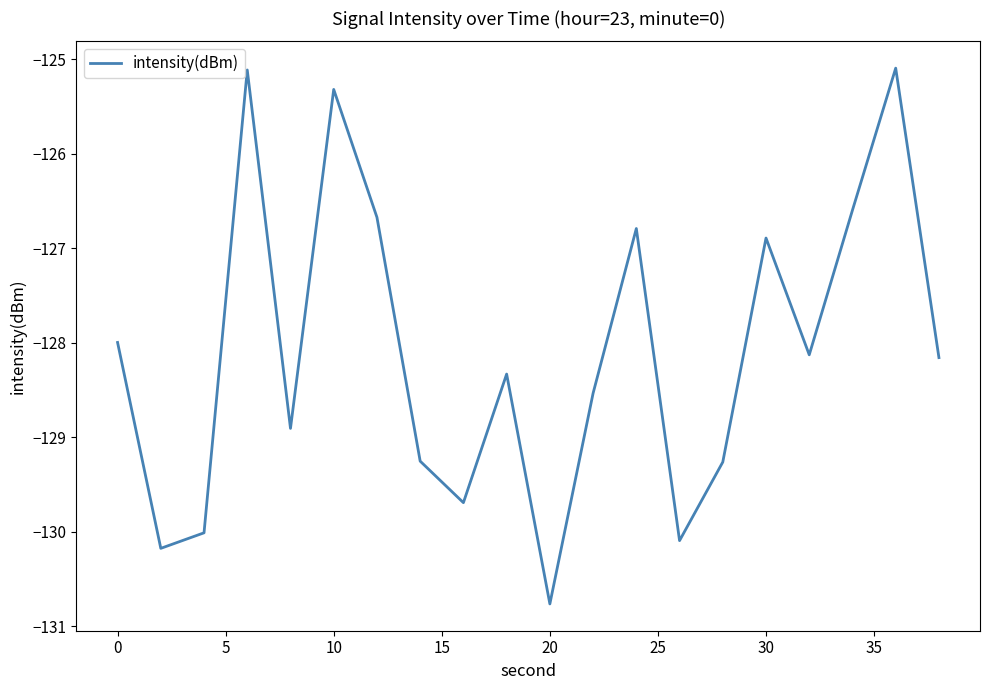

What is the maximum value shown in the chart?

-125.1